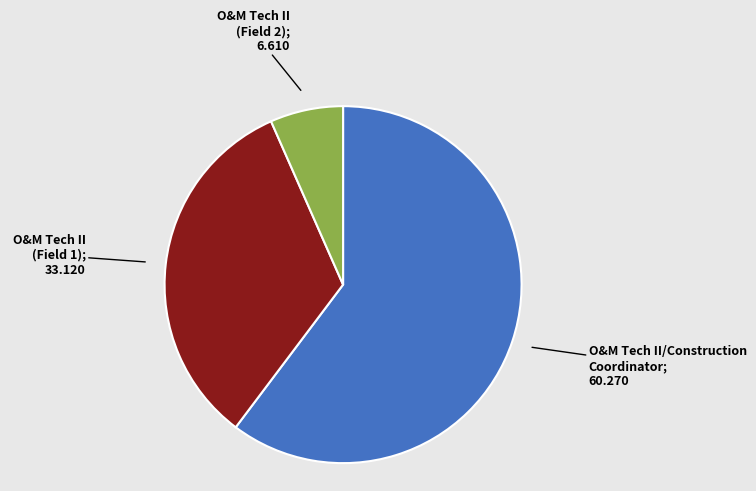

How many segments does this pie chart have?

3